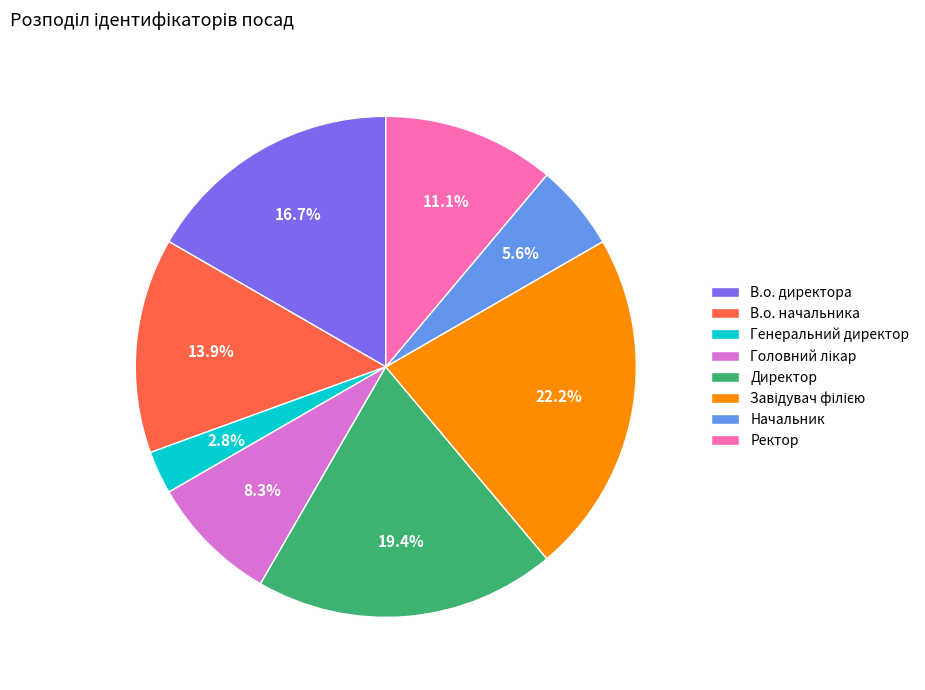

What is the ratio of the value at Начальник to the value at Генеральний директор?

2.0